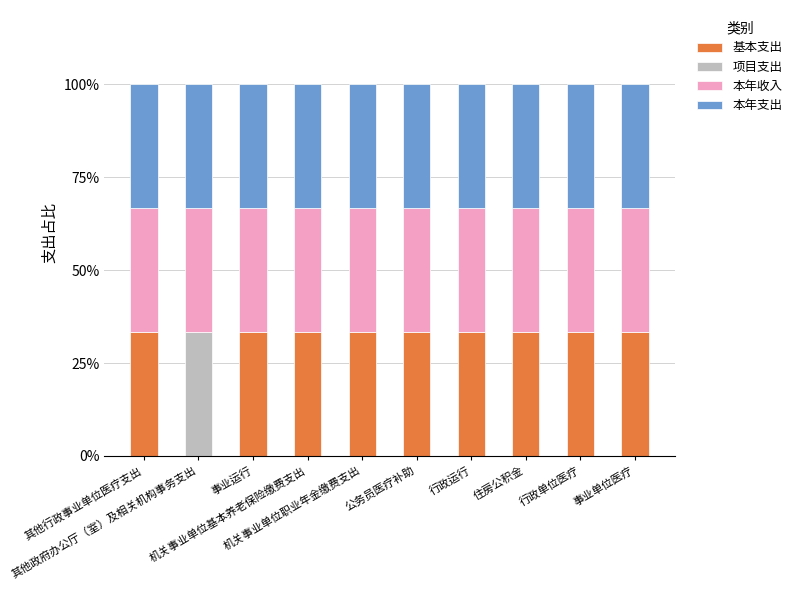

What is the maximum value for 基本支出?

33.3